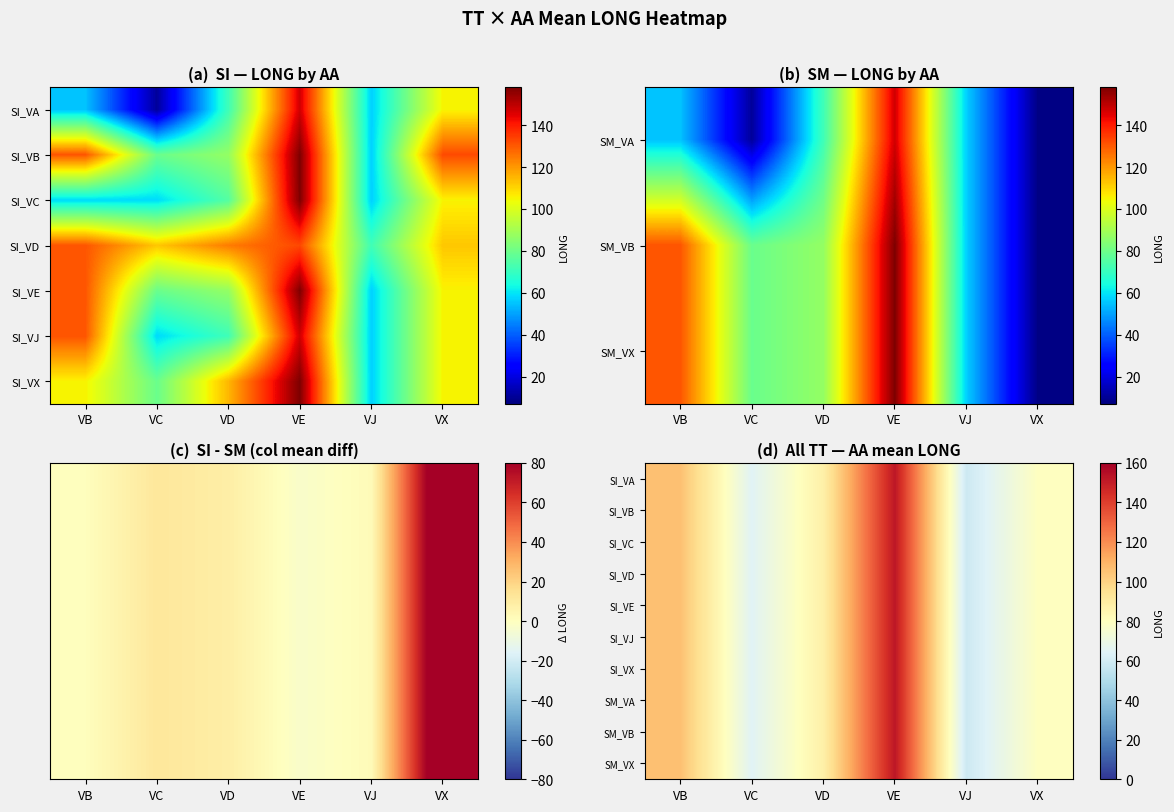

What is the total value across all series at VB?

1057.2